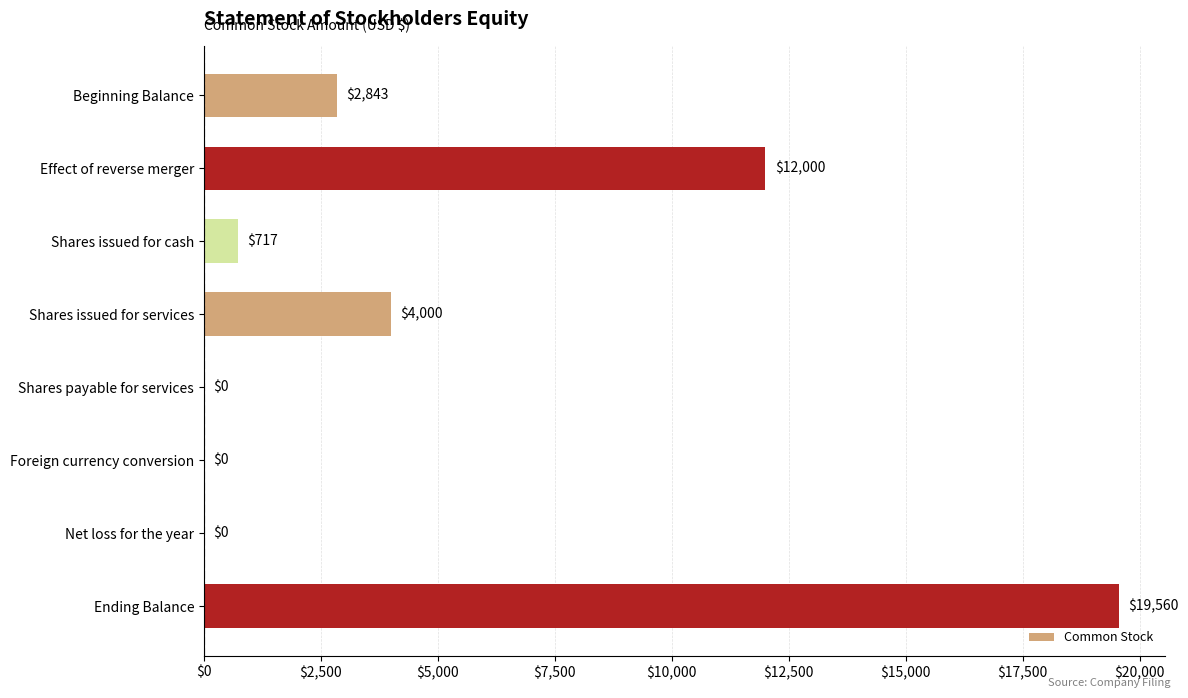

Are the bars horizontal?

Yes